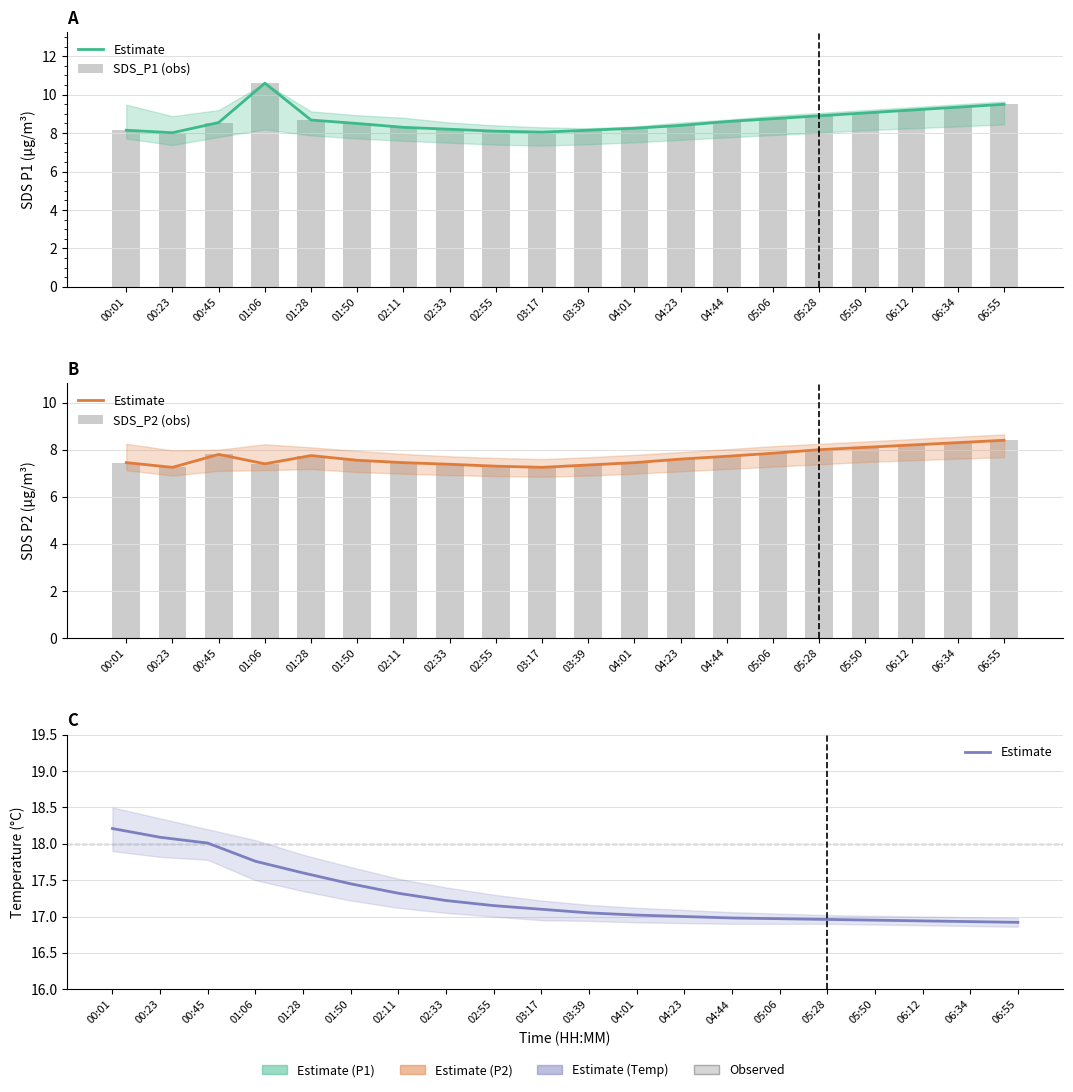

What is the average value of the Estimate series?

17.3